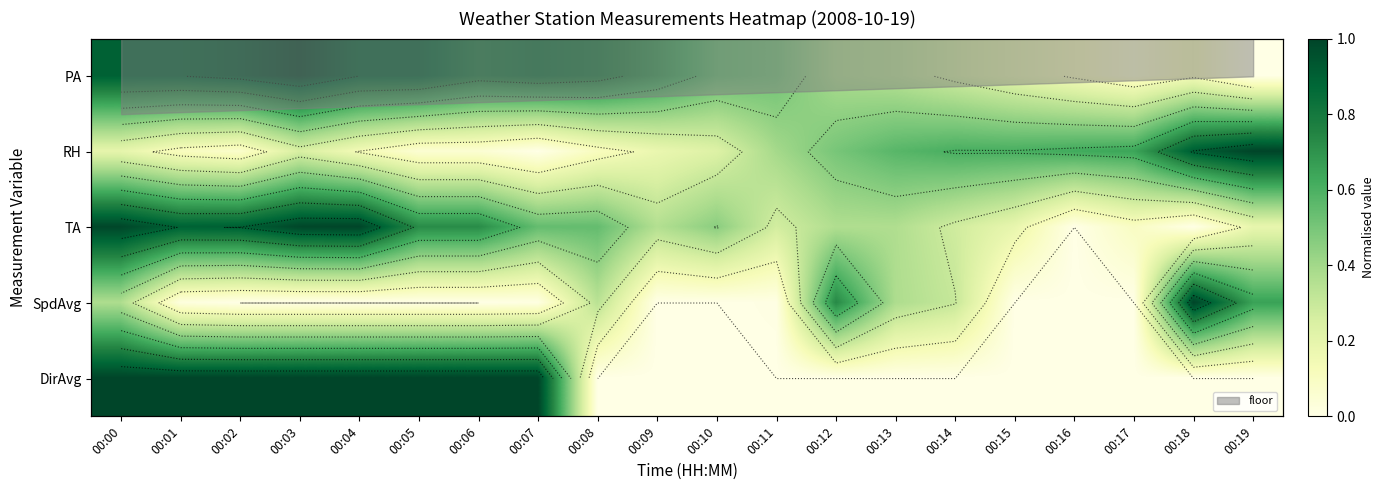

Which category has the highest value in the DirAvg series?

00:00